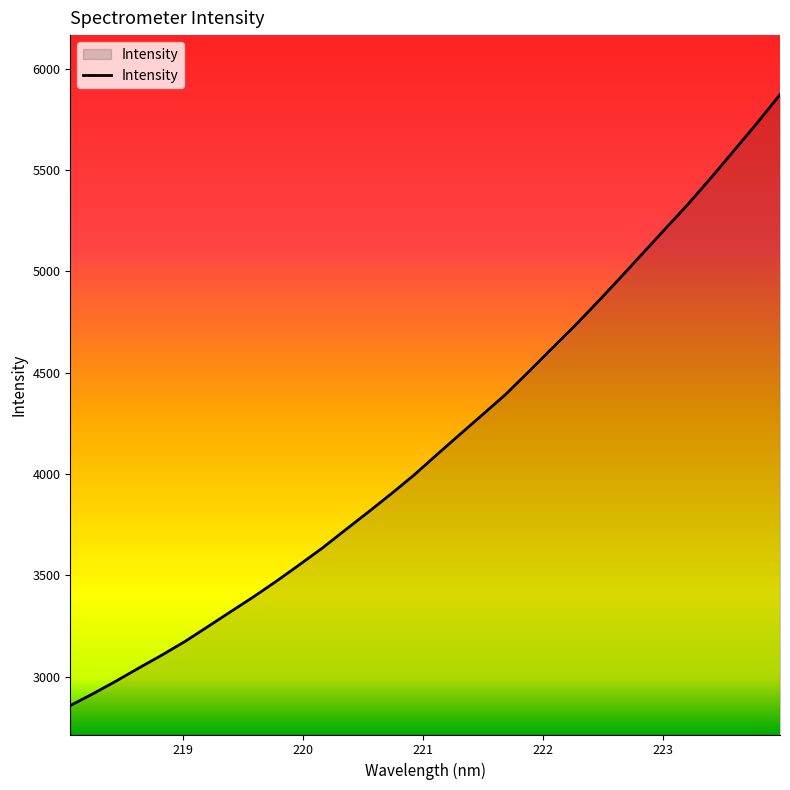

What is the maximum value shown in the chart?

5872.4